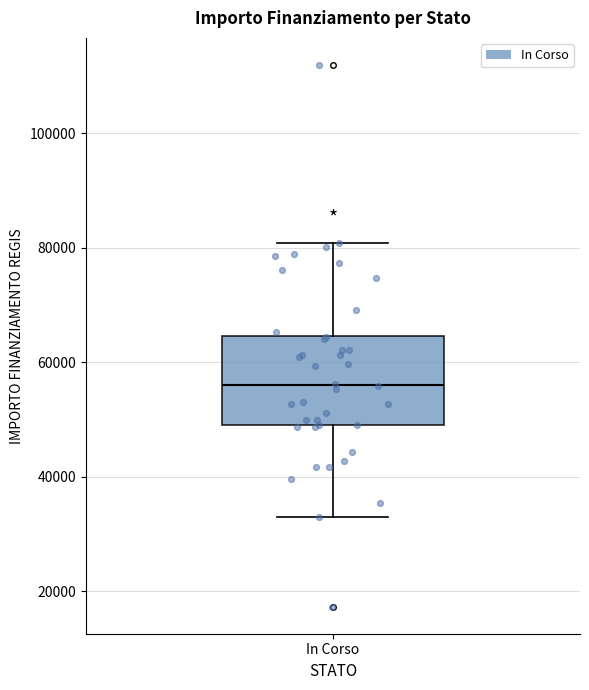

Transcribe this box plot: give where the median line is, the range the box spans, and where the two whiskers end, as read against the y-axis. The values are not printed on the chart, so give them approximately, as read against the axis.

median 56000, box 50000 to 64000, whiskers 32000 to 80000